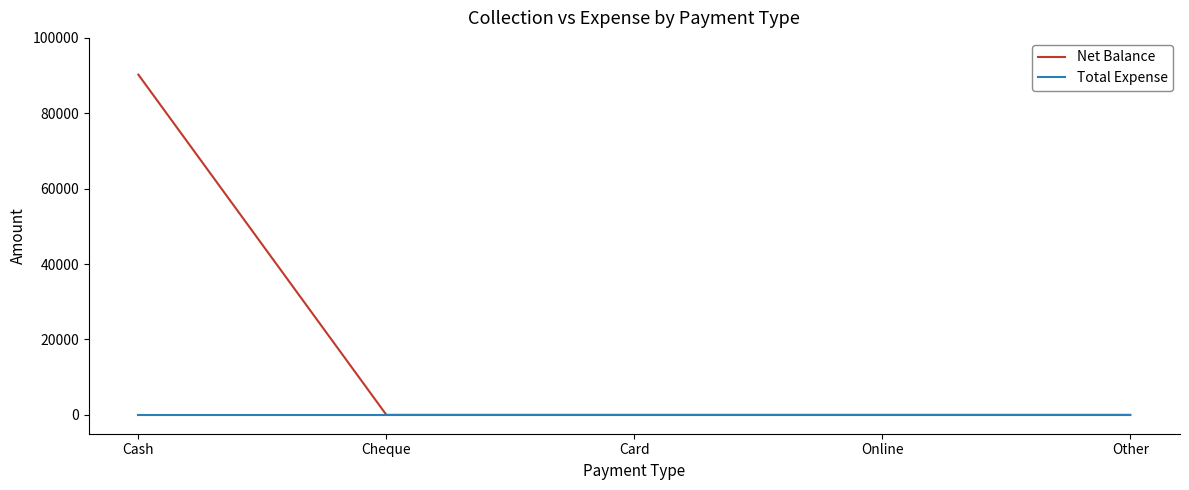

At which category does the chart reach its peak across all series?

Cash